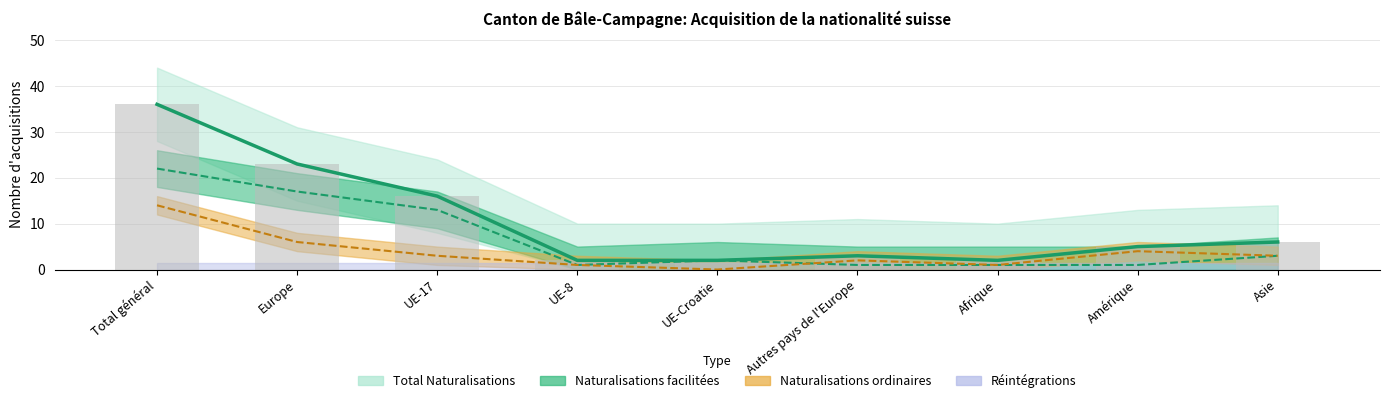

Count the number of categories in the chart.

9